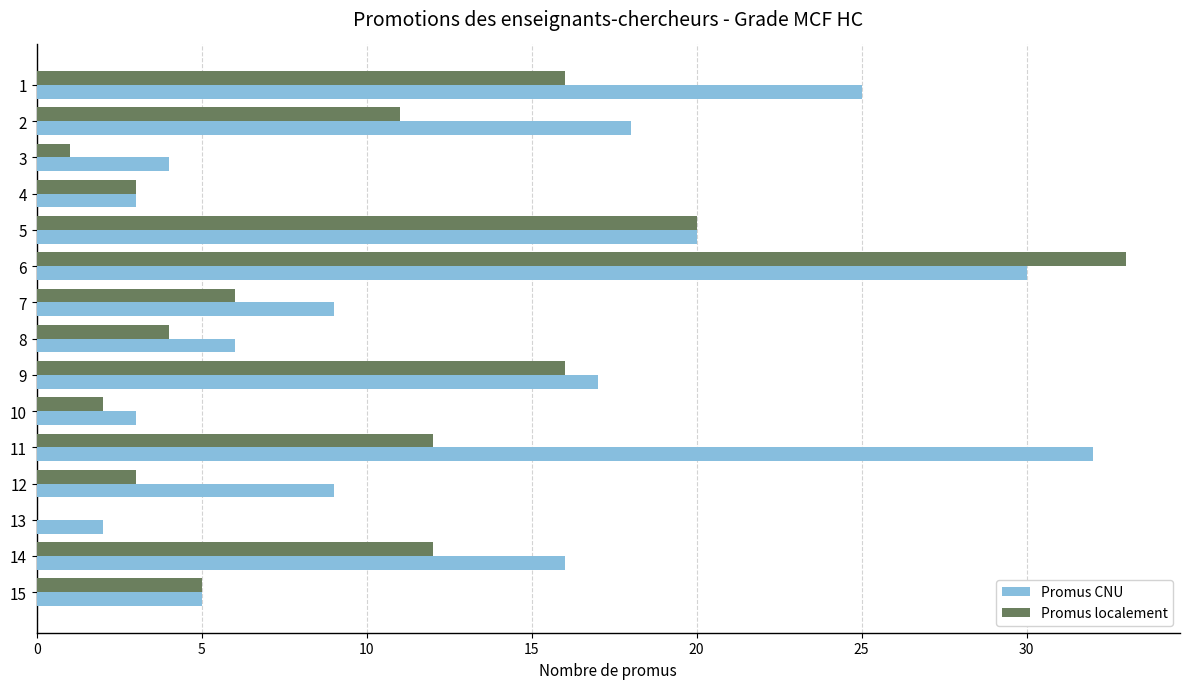

Between 5 and 13, which series saw the biggest shift?

Promus localement